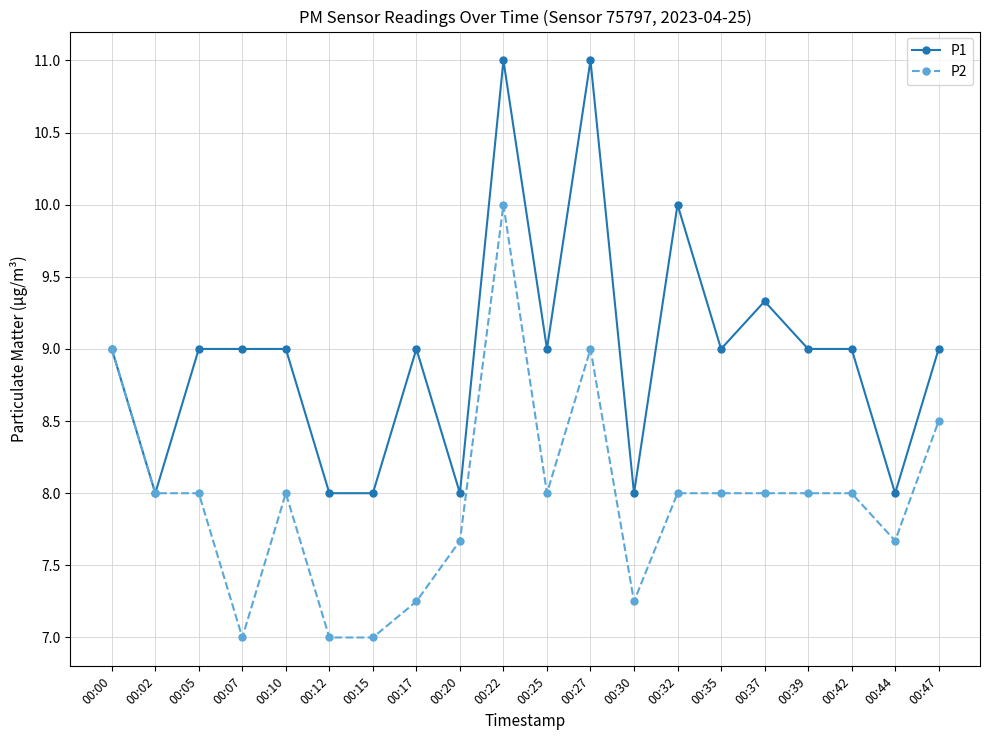

What is the average value of the P2 series?

8.0